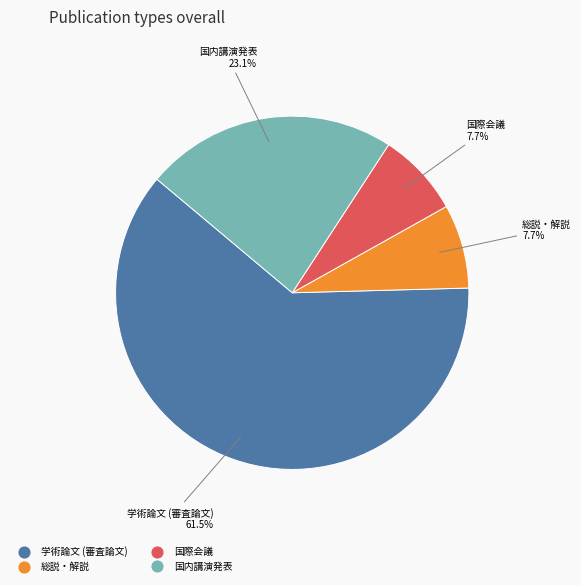

What percentage is the 国内講演発表 slice, to the nearest percent?

23%